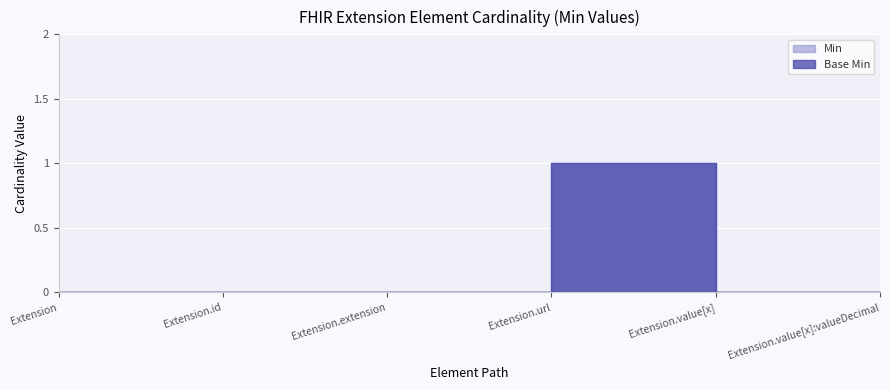

True or false: Base Min and Min intersect in this chart.

False